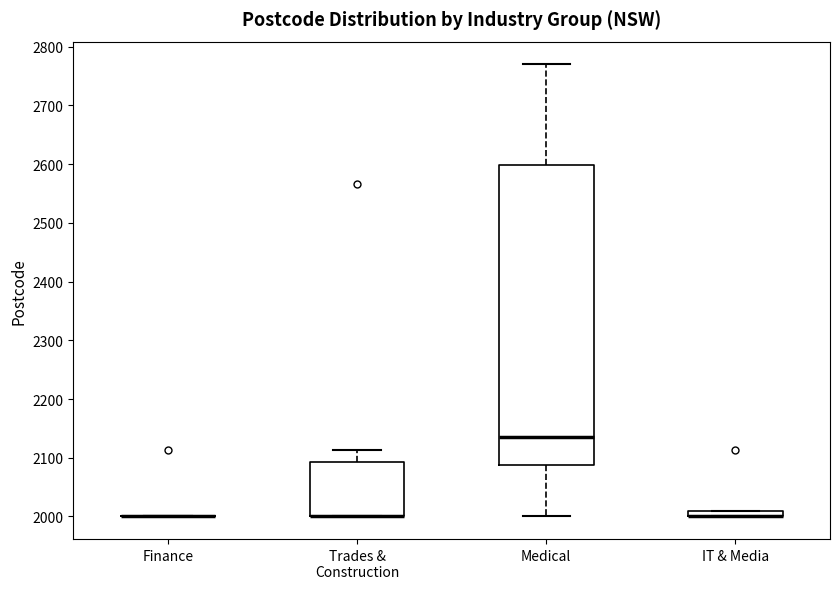

Comparing the boxes themselves (not the whiskers), which one is the tallest?

Medical